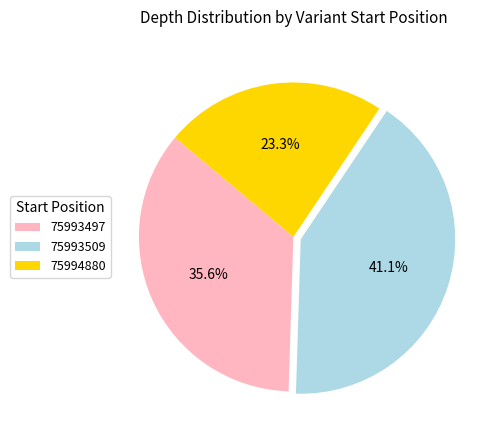

How many slices are in this pie chart?

3